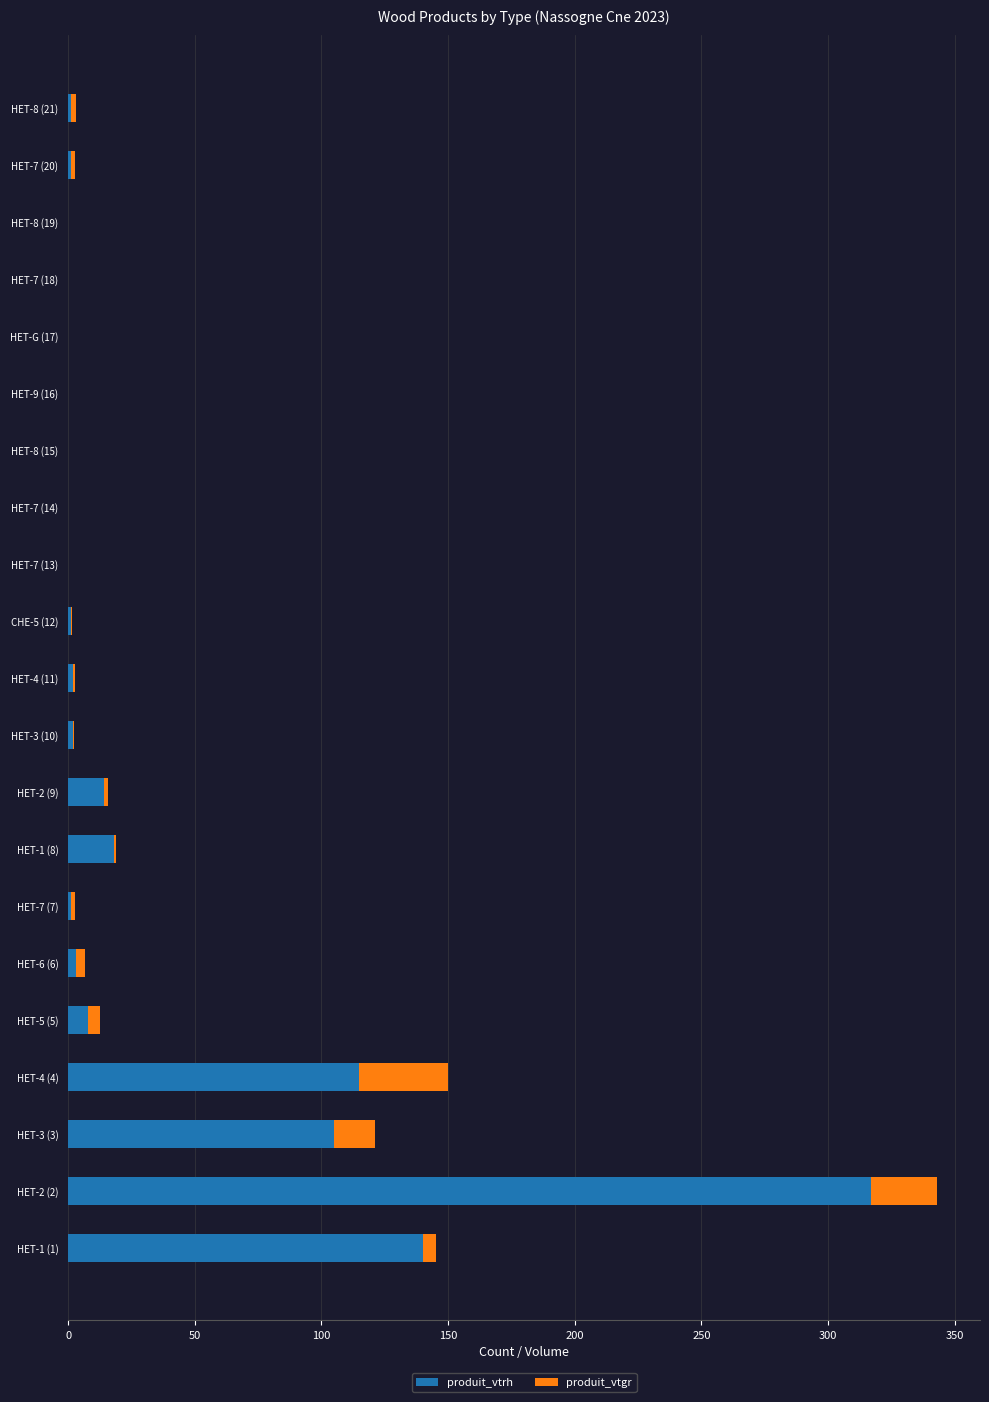

At which category is the sum across all series the highest?

HET-2 (2)